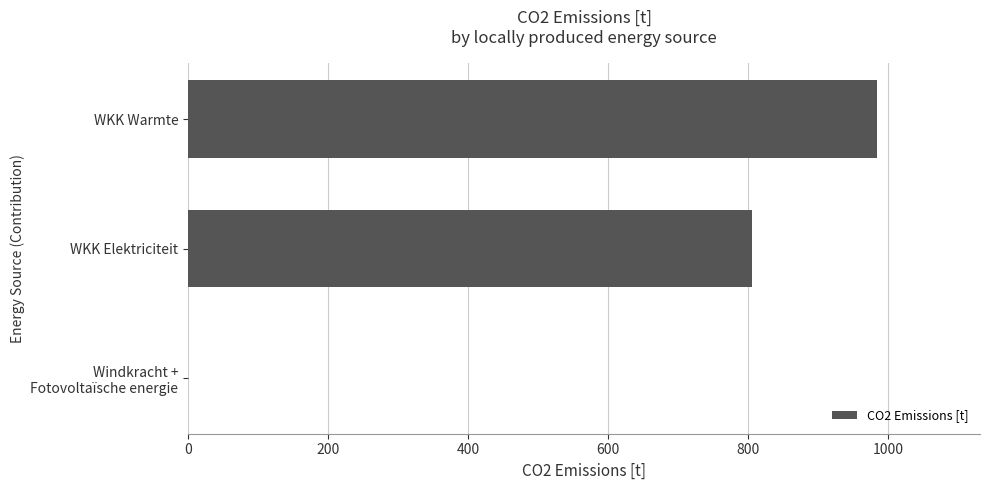

What is the sum of all values?

1789.0